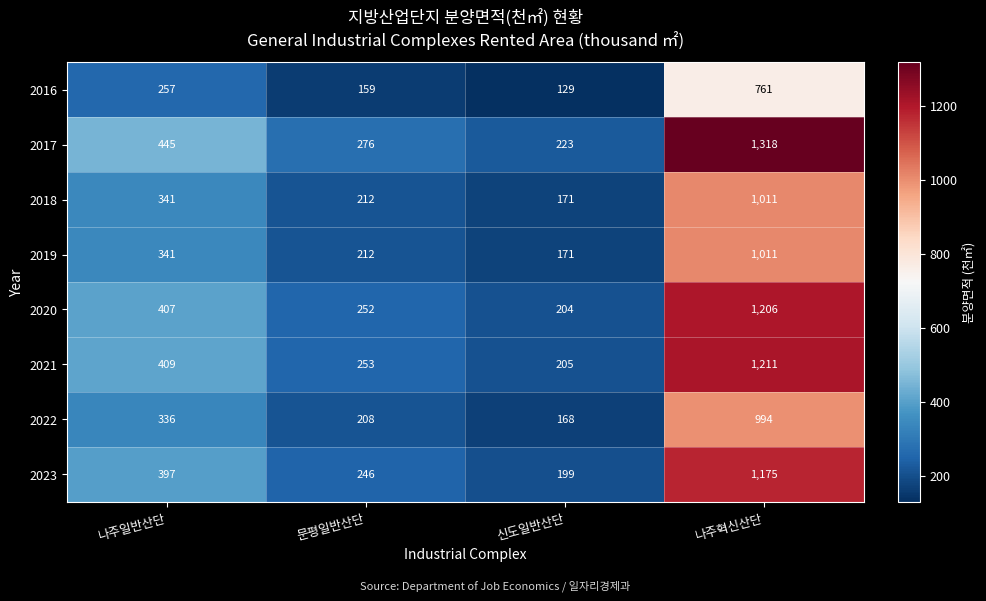

Rank the categories by 2019 value from lowest to highest.

신도일반산단, 문평일반산단, 나주일반산단, 나주혁신산단